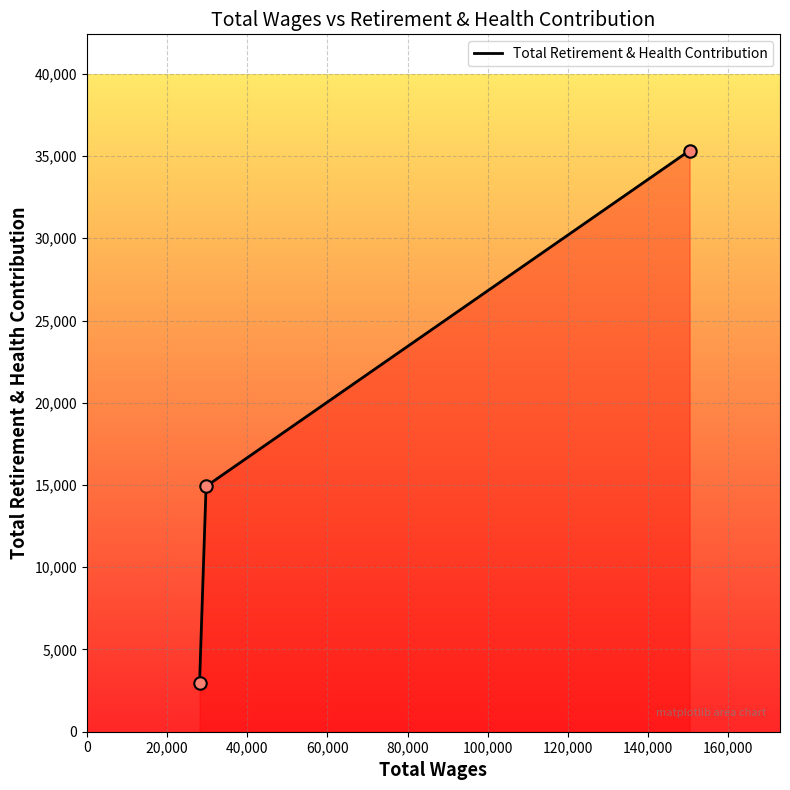

Between 20,000 and 0, which is larger?

20,000